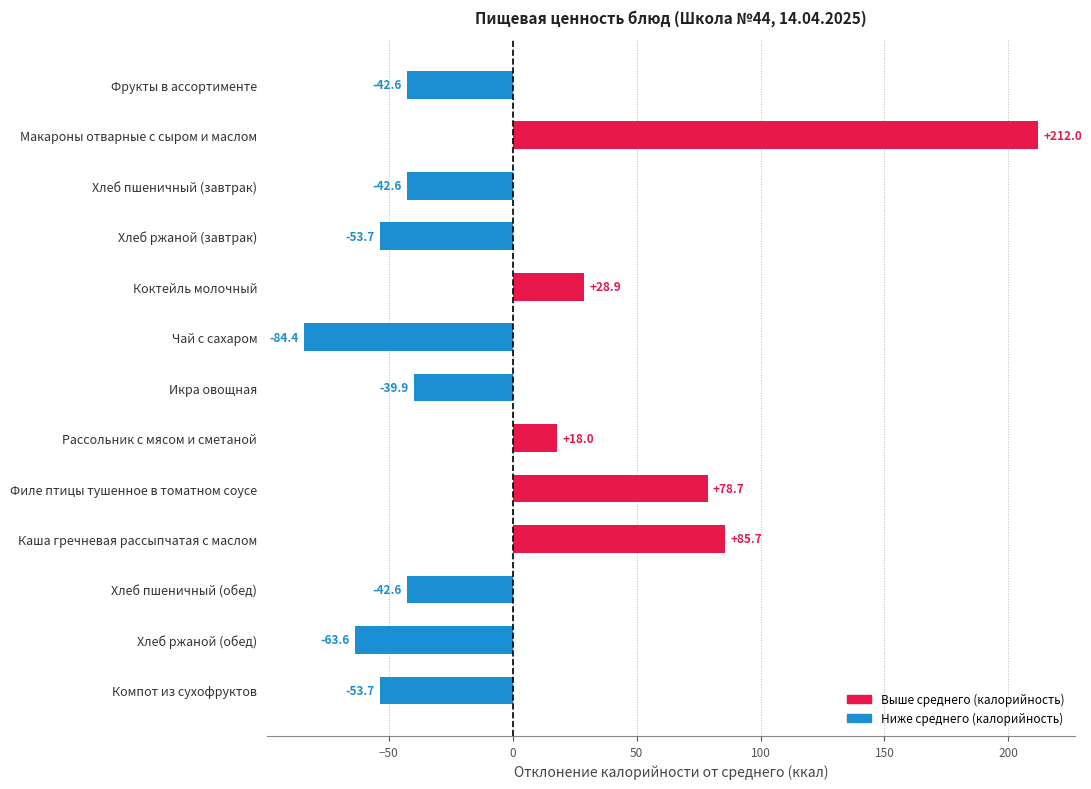

How many positive values are there?

5